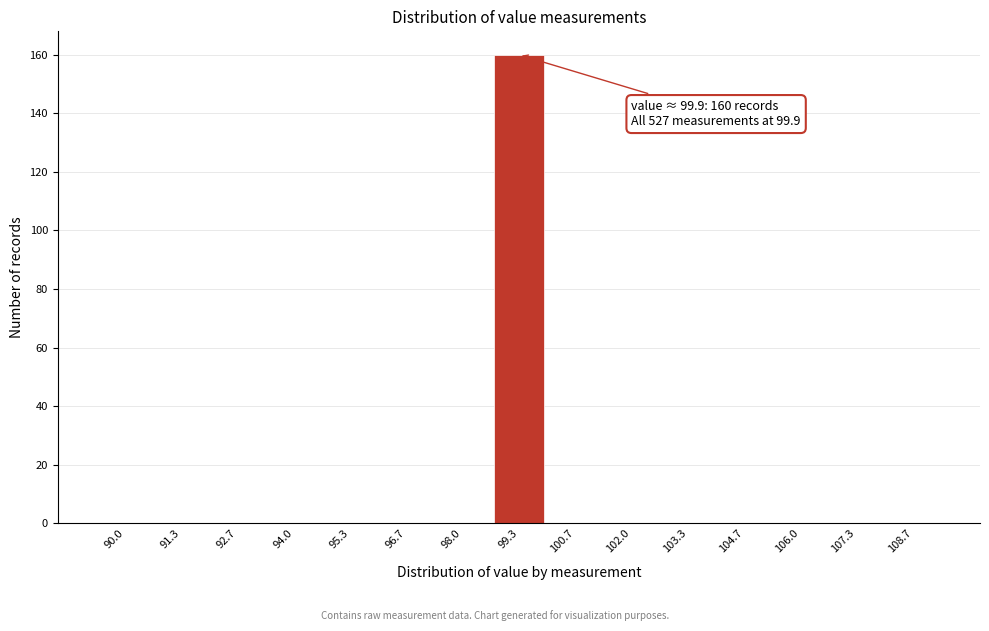

Reading left to right, transcribe all the data shown in this chart.

90.0=0	91.3=0	92.7=0	94.0=0	95.3=0	96.7=0	98.0=0	99.3=160	100.7=0	102.0=0	103.3=0	104.7=0	106.0=0	107.3=0	108.7=0